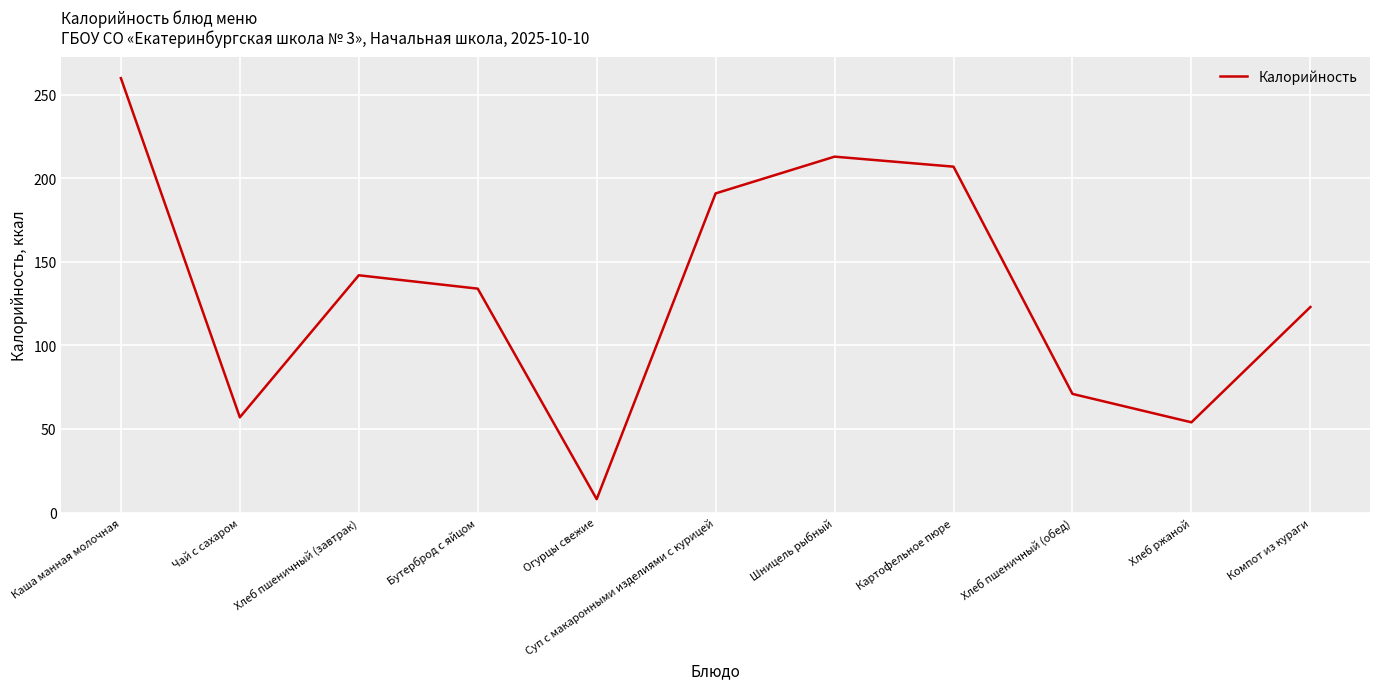

What is the change in value from Хлеб пшеничный (завтрак) to Картофельное пюре?

+65